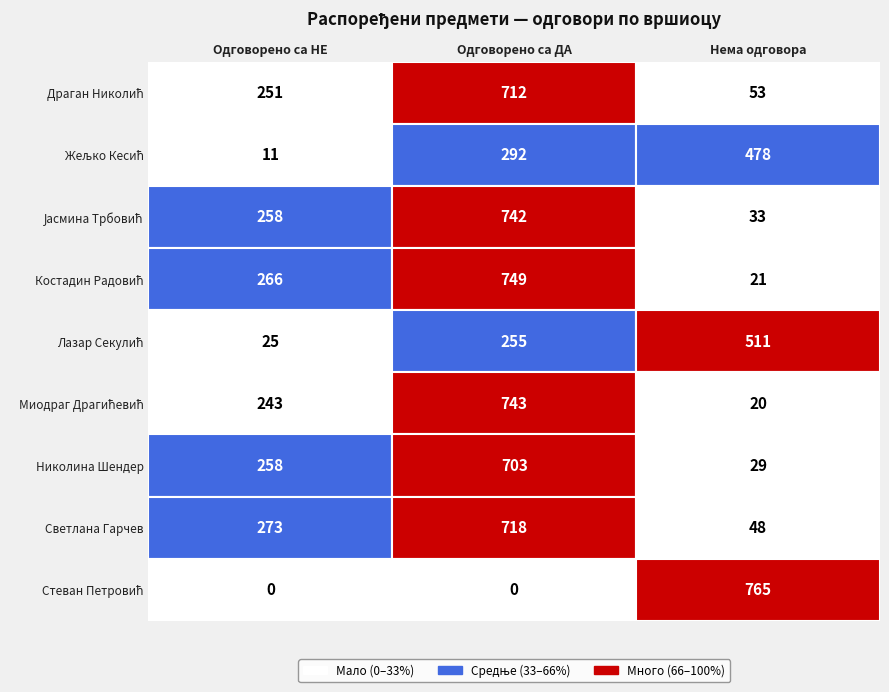

Reading left to right, list all the values displayed in this chart.

Драган Николић: 0=251	1=712	2=53
Жељко (Војислав) Кесић: 0=11	1=292	2=478
Јасмина (Симо) Трбовић Станковић: 0=258	1=742	2=33
Костадин (Јованка) Радовић: 0=266	1=749	2=21
Лазар Секулић: 0=25	1=255	2=511
Миодраг Драгићевић: 0=243	1=743	2=20
Николина (Милорад) Шендер: 0=258	1=703	2=29
Светлана (Ружица) Гарчев Петерка: 0=273	1=718	2=48
Стеван (Никола) Петровић: 0=0	1=0	2=765